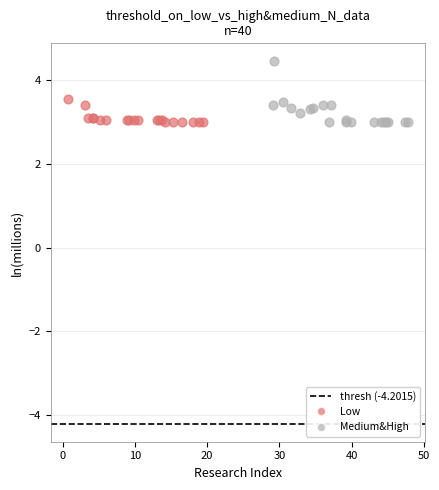

Which series has the largest Y range (max minus min)?

Medium&High